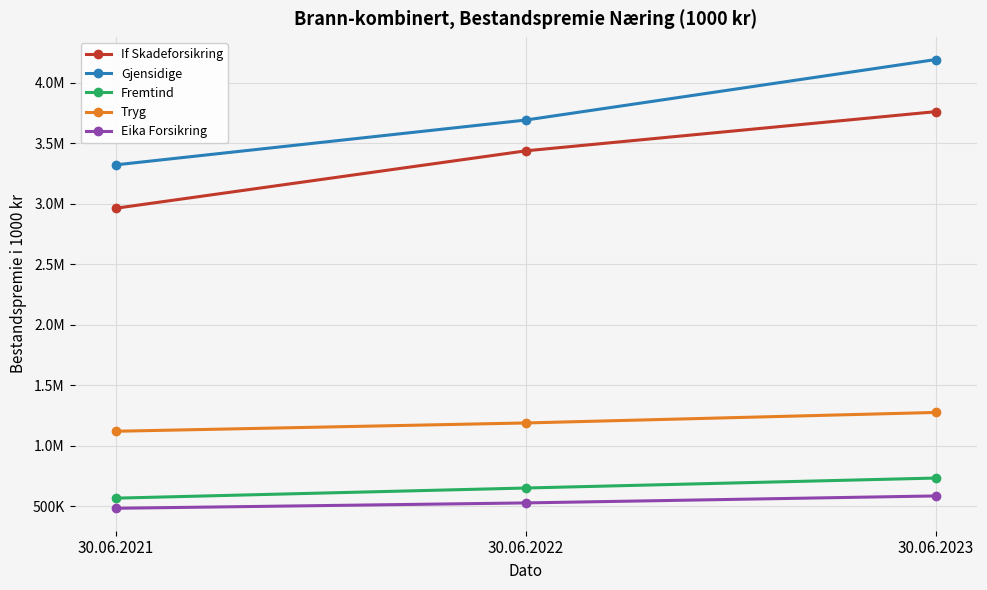

Between 30.06.2022 and 30.06.2023, which series saw the biggest shift?

Gjensidige